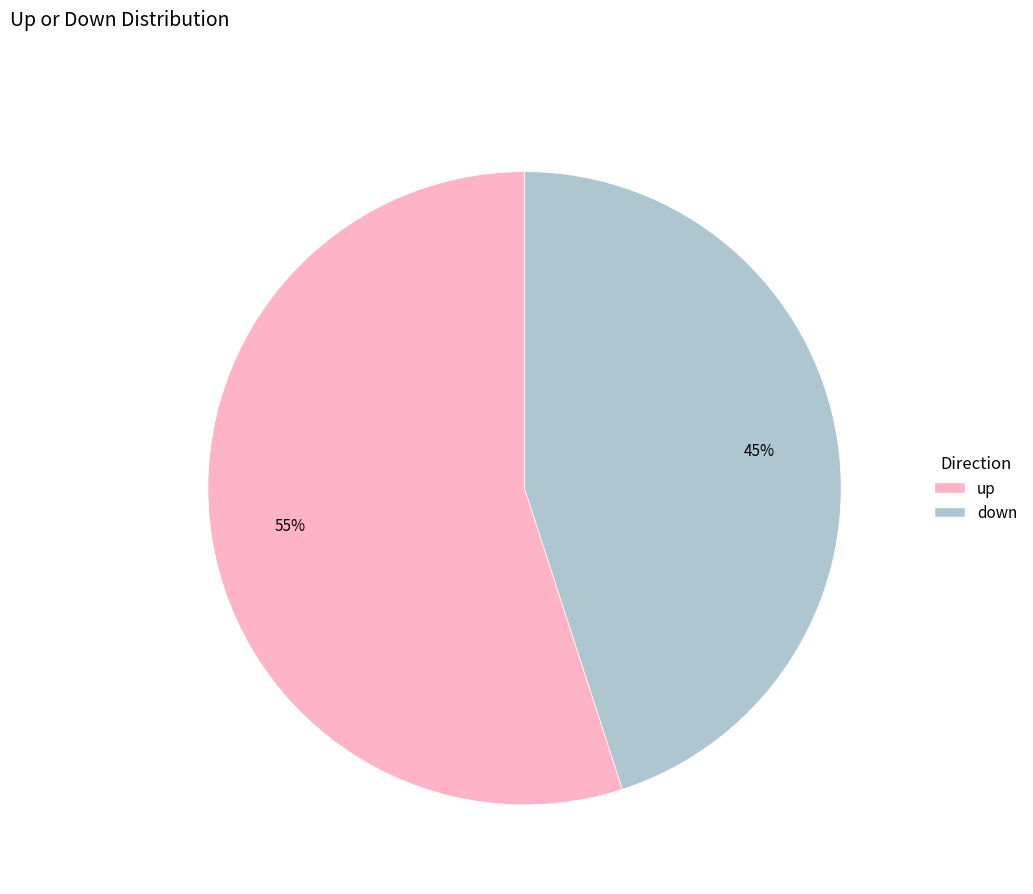

Is up the majority of the pie?

Yes